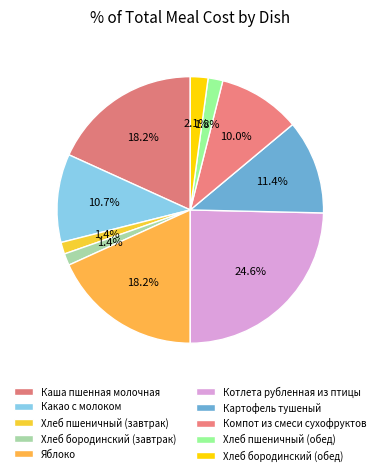

Is it true that Хлеб бородинский (завтрак) is 1% of the pie?

True